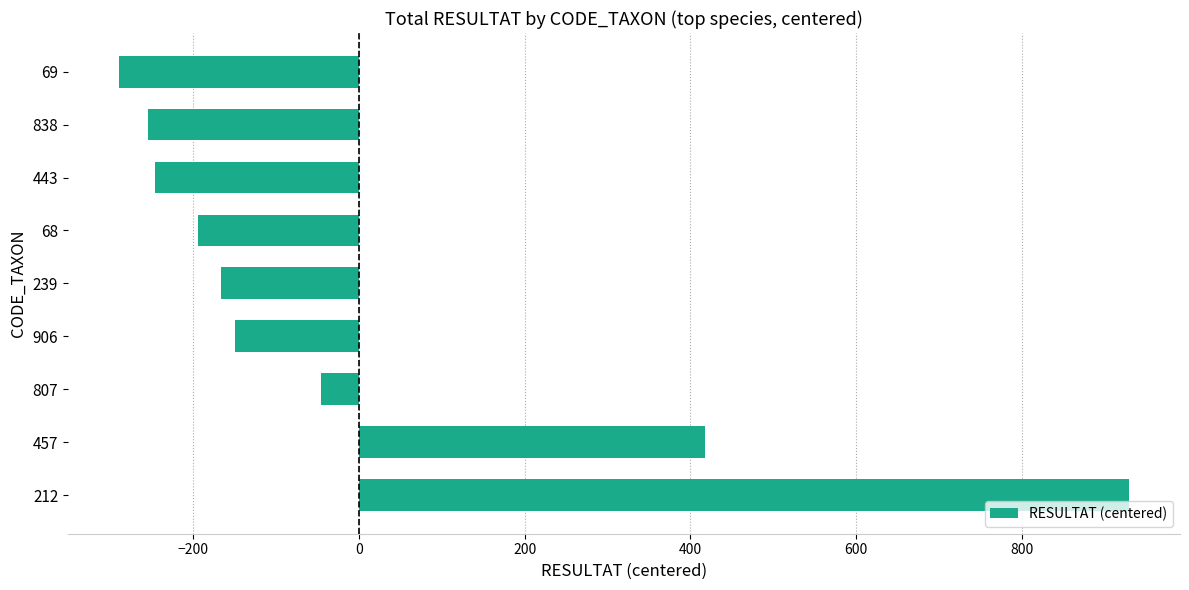

Reading bottom to top, extract all data points from this chart.

212=929.8	457=417.8	807=-46.2	906=-150.2	239=-166.2	68=-194.2	443=-246.2	838=-254.2	69=-290.2